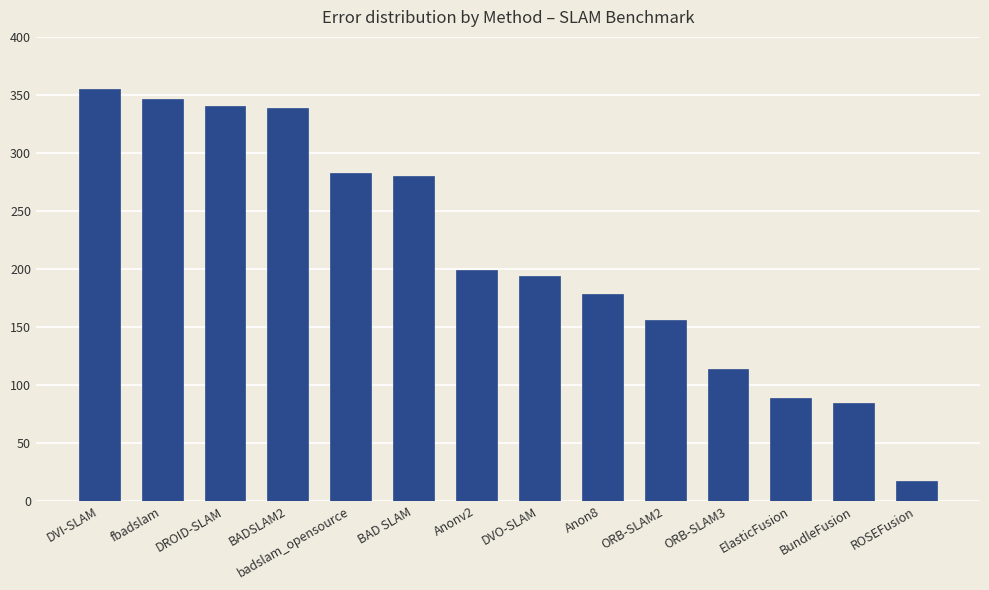

Which has a higher value, ElasticFusion or ORB-SLAM2?

ORB-SLAM2